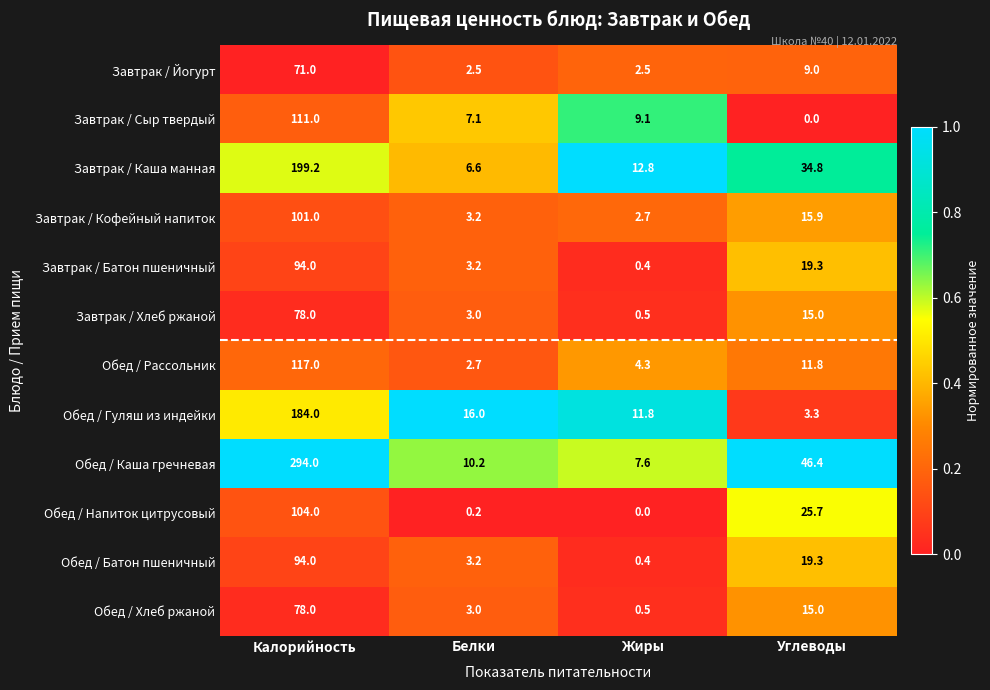

What is the difference between the maximum and minimum values in the Обед / Хлеб ржаной series?

77.5